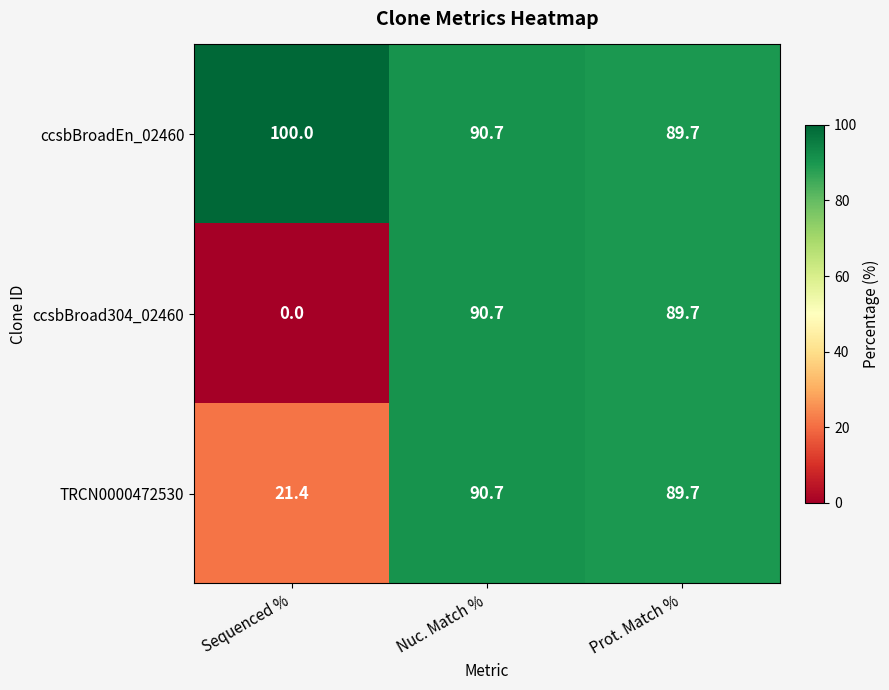

How many categories are shown in the chart?

3